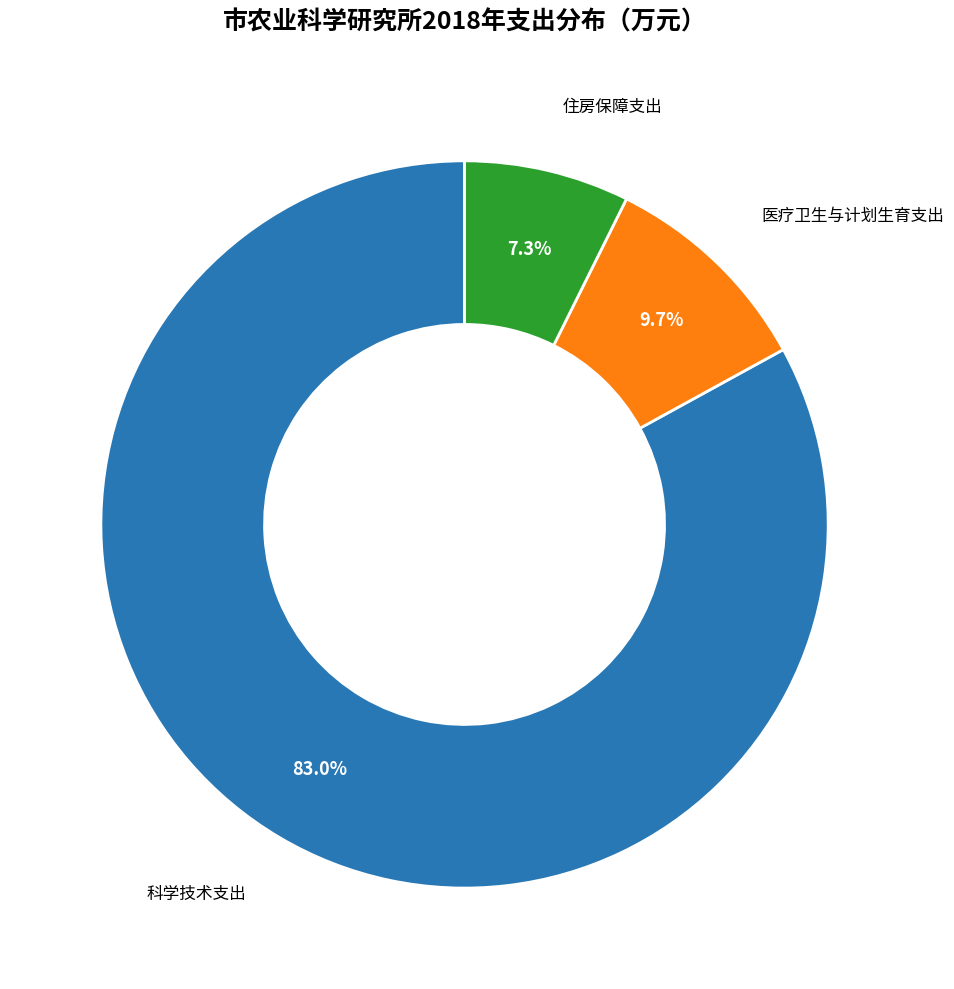

Is there any slice that represents more than half of the pie?

Yes